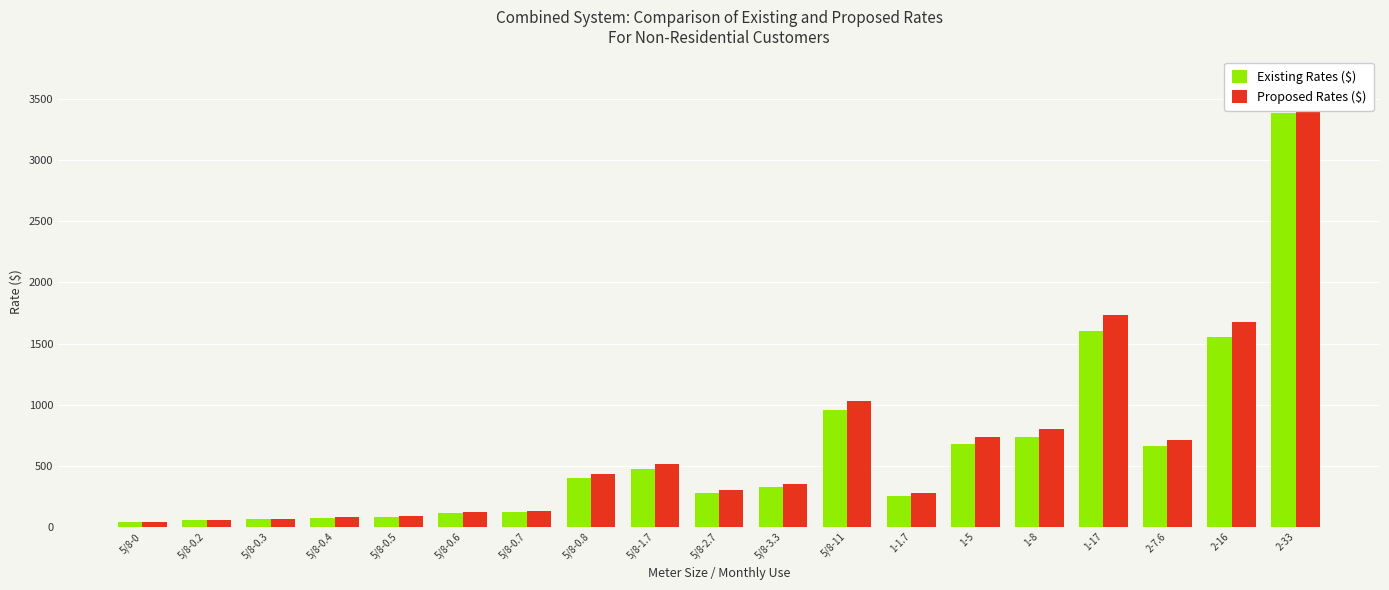

What is the smallest value displayed?

38.5